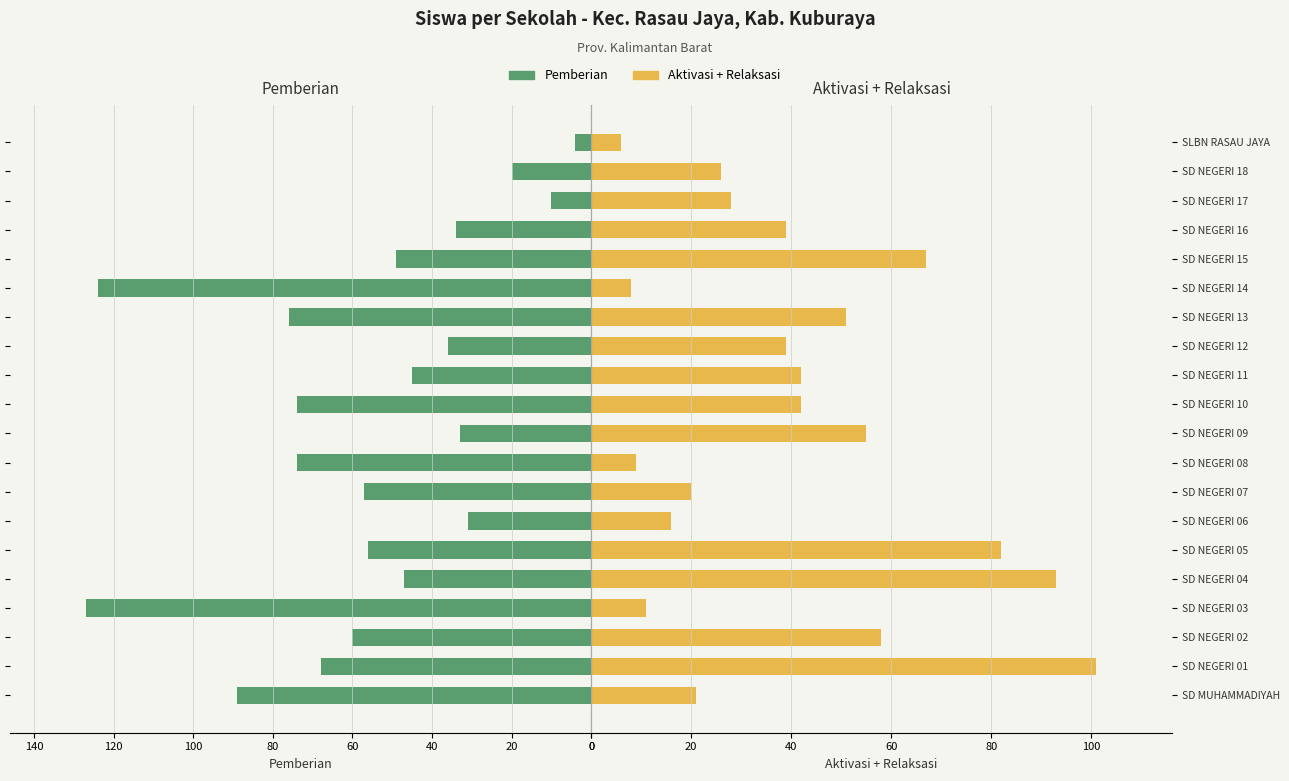

Is it true that Pemberian equals 1 at SLBN RASAU JAYA?

False